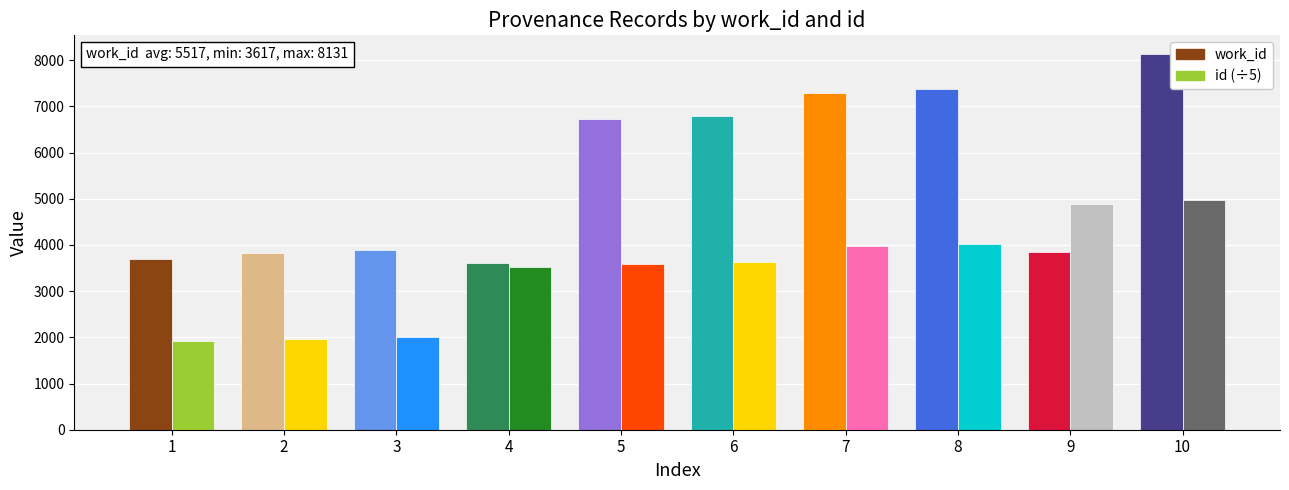

List the series in order of their overall mean, lowest first.

id (÷5), work_id